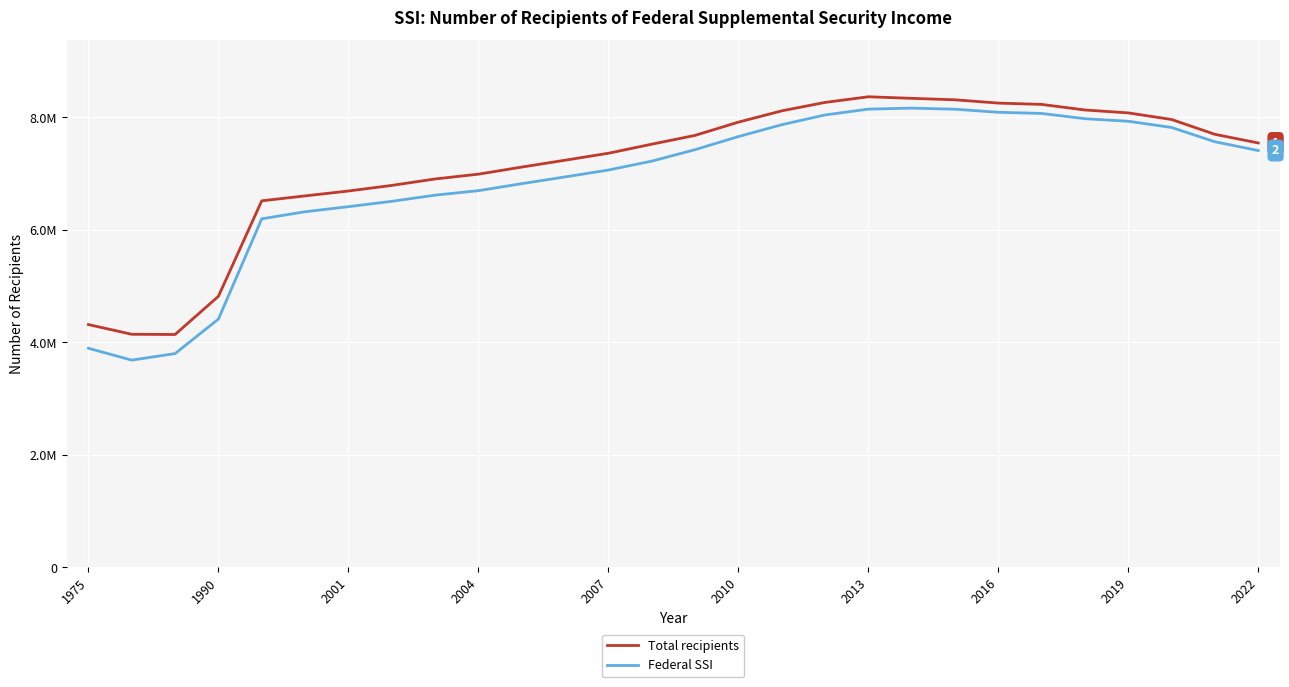

Does the chart display data point markers on the line(s)?

No